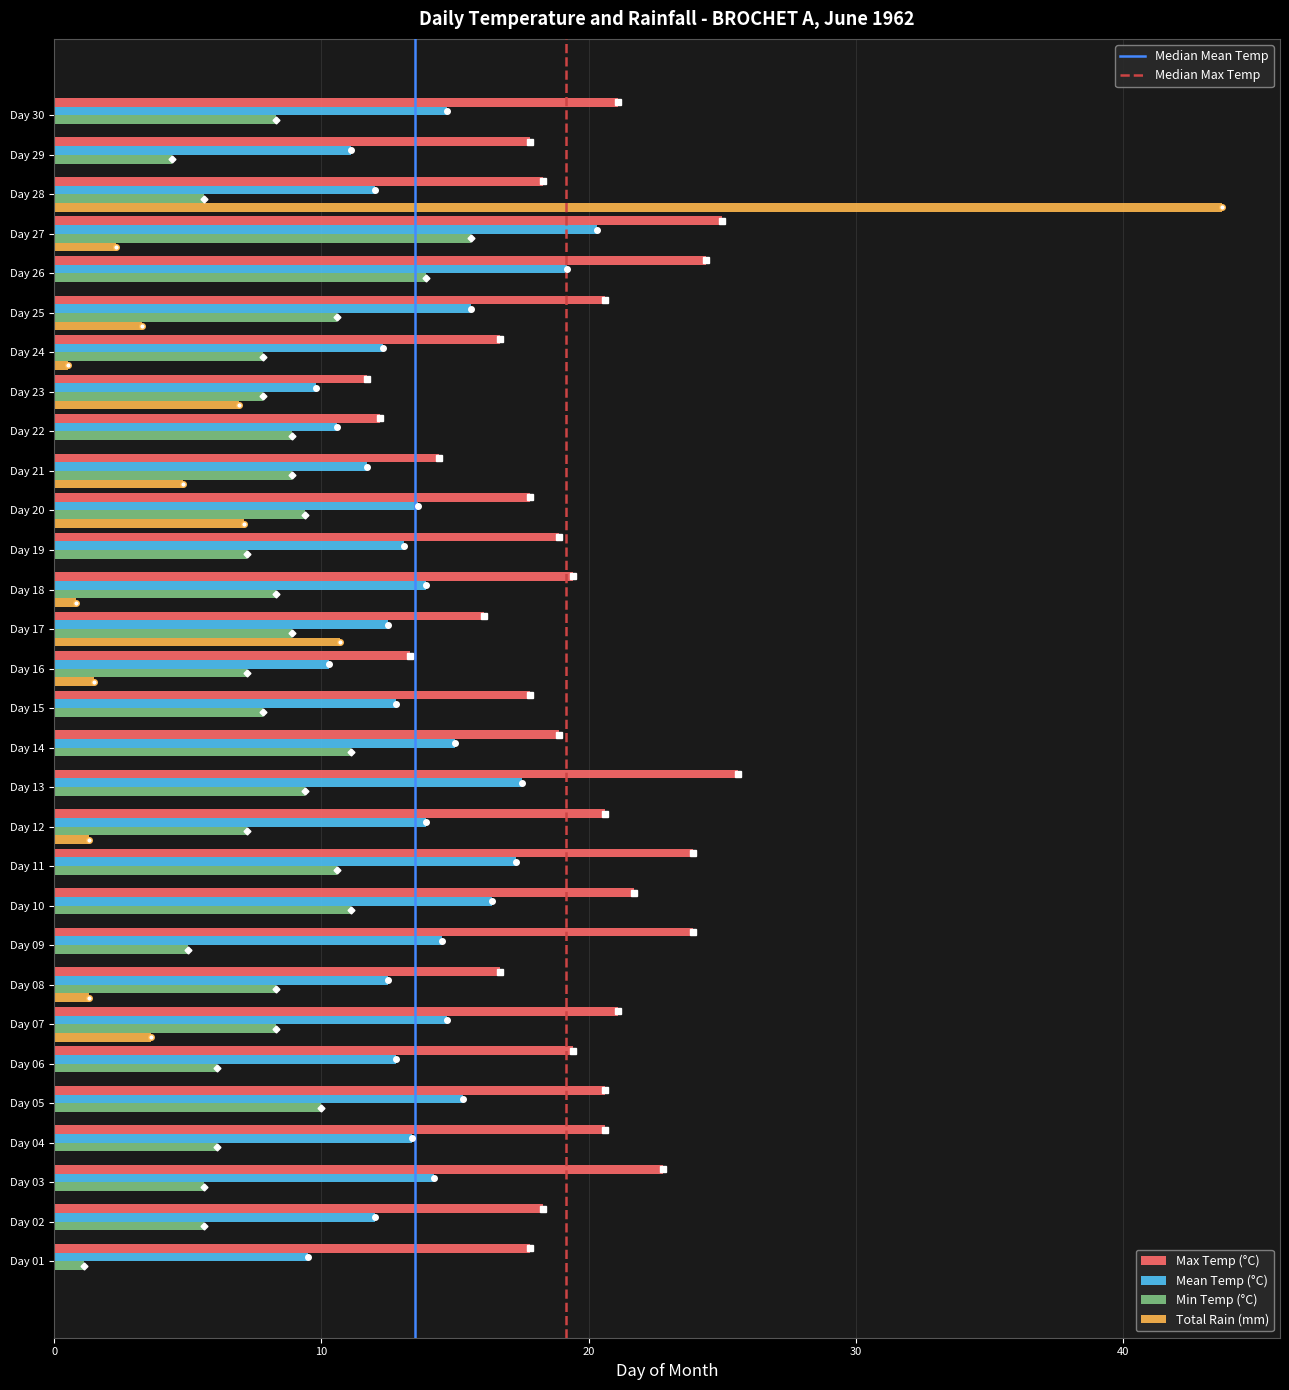

What is the greatest value displayed?

43.7